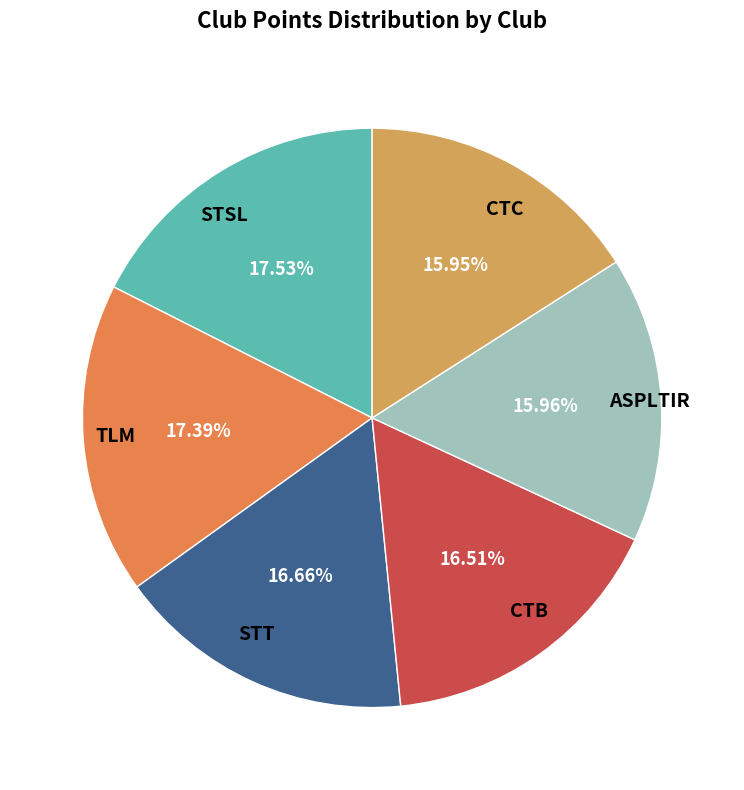

To the nearest percent, what percentage of the pie is STSL?

18%